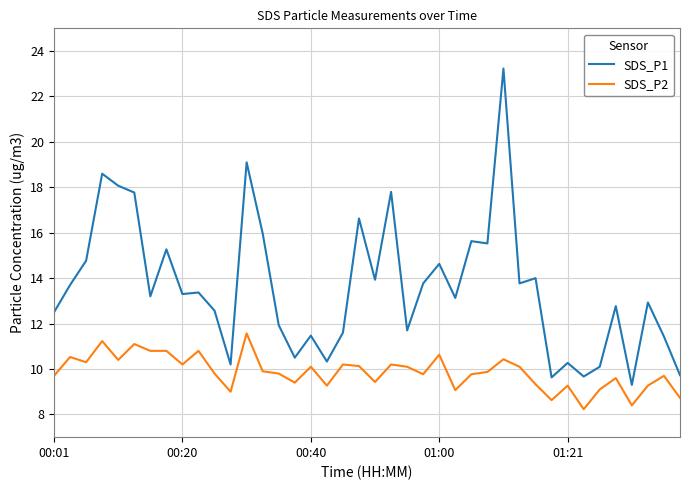

What is the smallest value displayed?

8.2